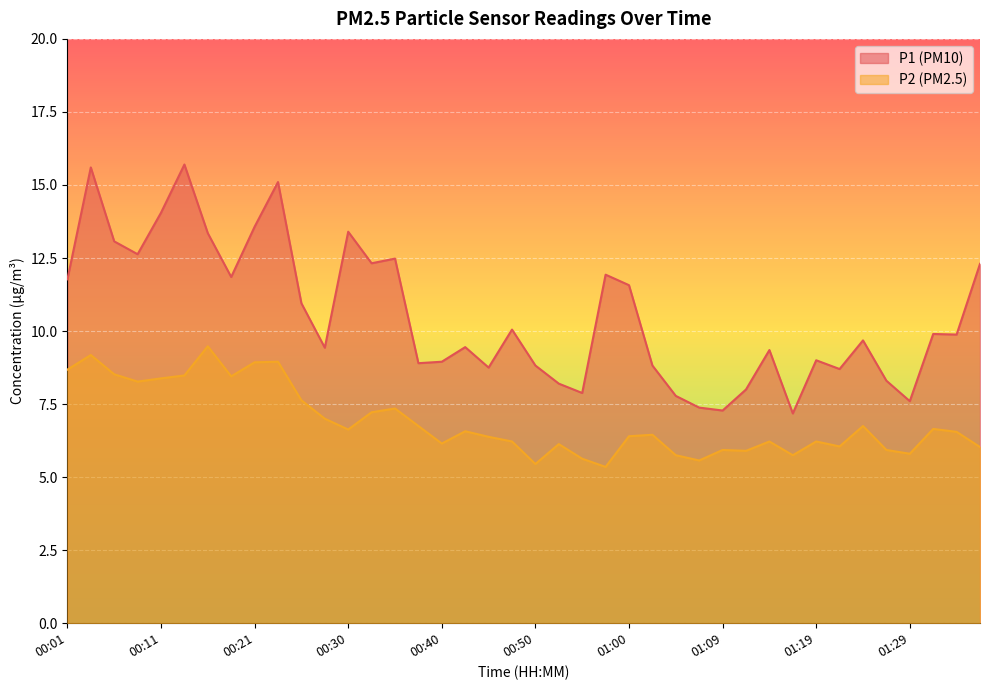

In P2, how many points are lower than both neighbors (excluding endpoints)?

11